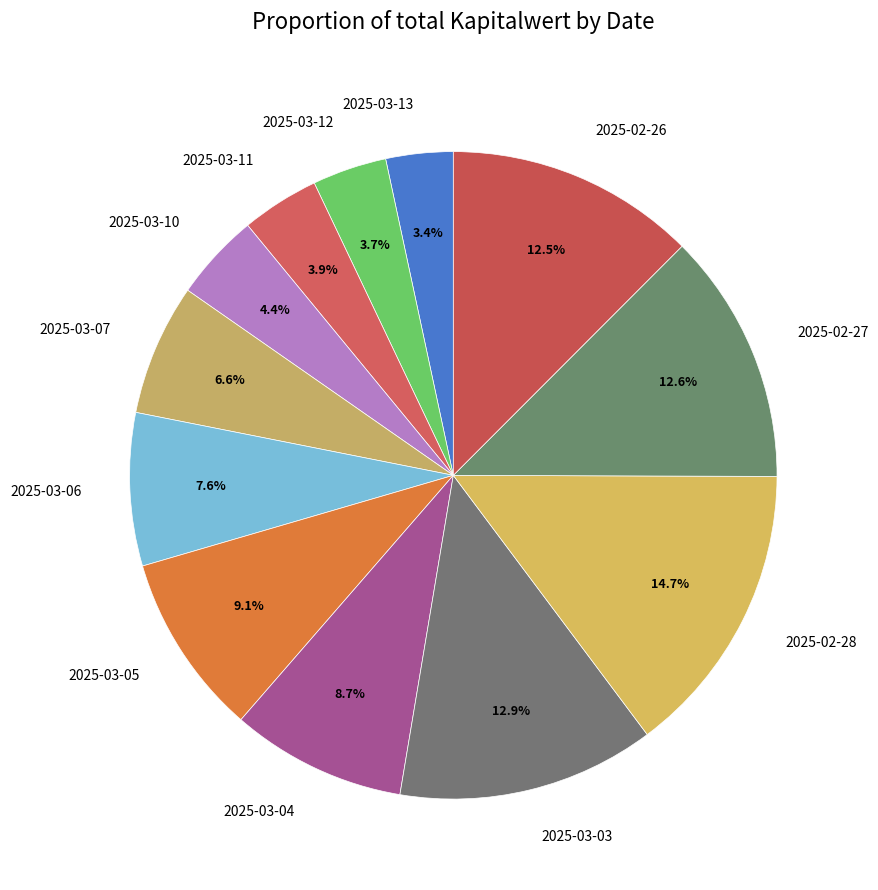

To the nearest percent, what is the difference between the 2025-03-03 and 2025-03-04 slice percentages?

4%